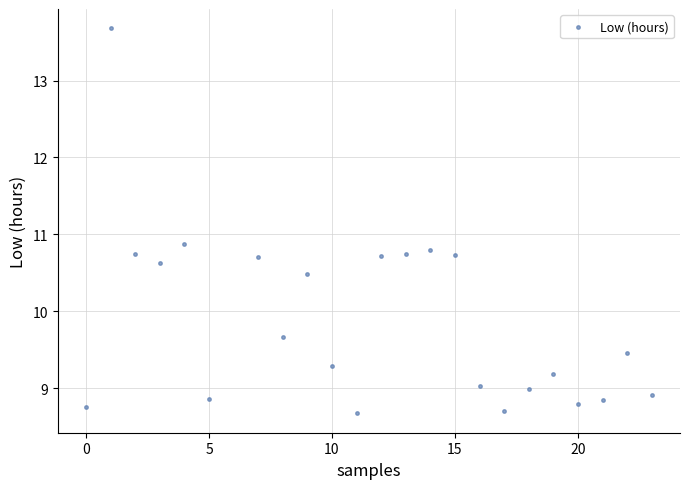

What Y value in the scatter plot is closest to 11?

10.9